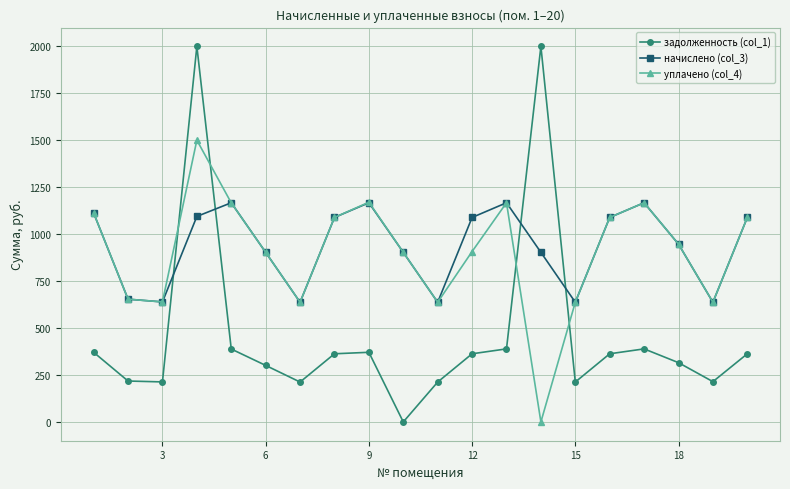

Rank the series by their maximum value, from lowest to highest.

начислено (col_3), уплачено (col_4), задолженность (col_1)